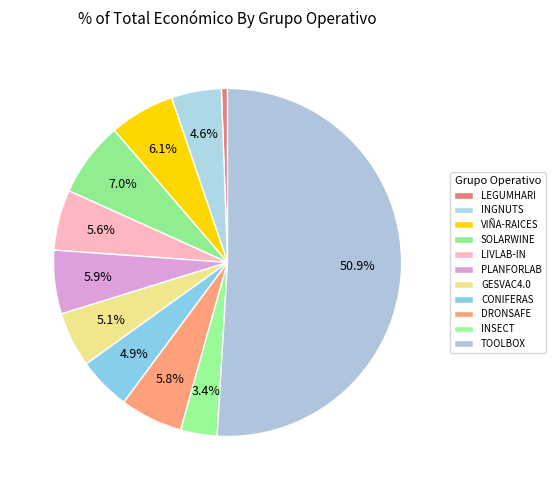

To the nearest percent, what is the difference between the largest and smallest slice percentages?

50%